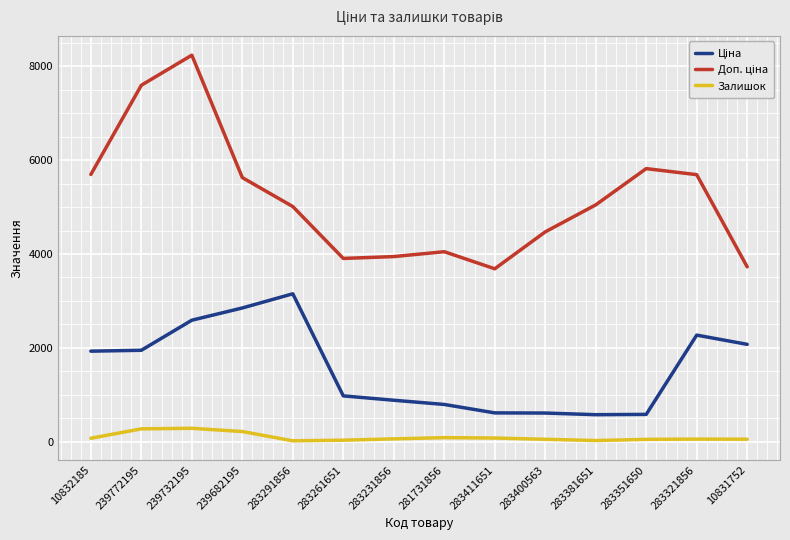

Is it true that Залишок equals 274.0 at 239772195?

True